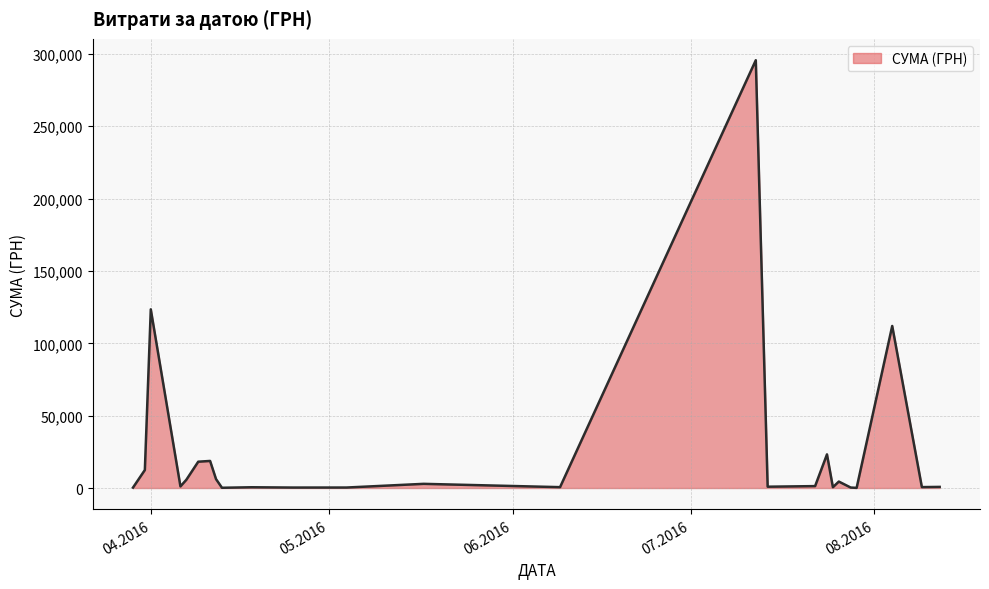

How many lines are shown in the chart?

1